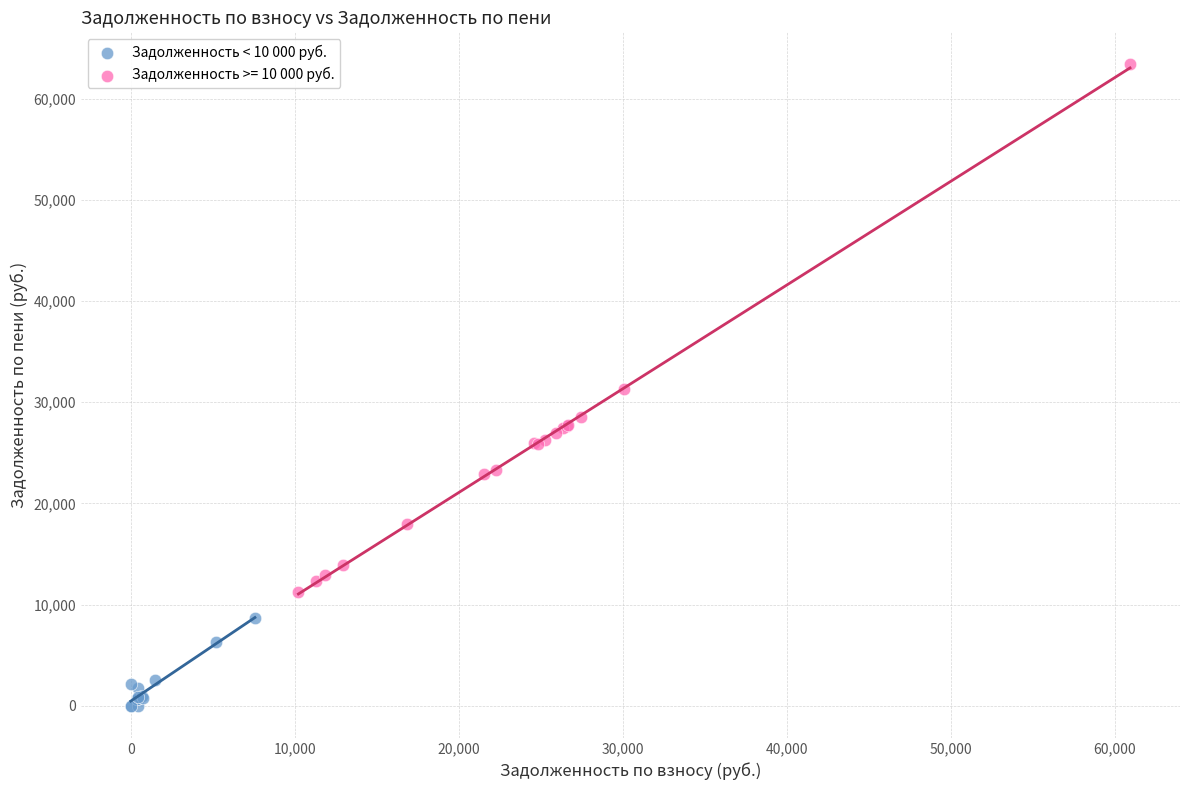

Which series contains the lowest Y value?

Задолженность < 10 000 руб.